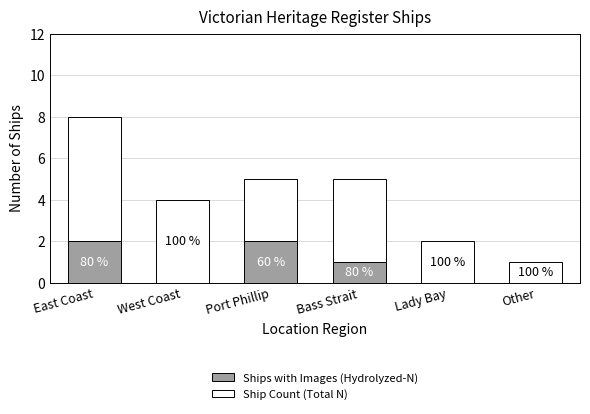

Where is Ships with Images (Hydrolyzed-N) nearest to the value 1?

Bass Strait